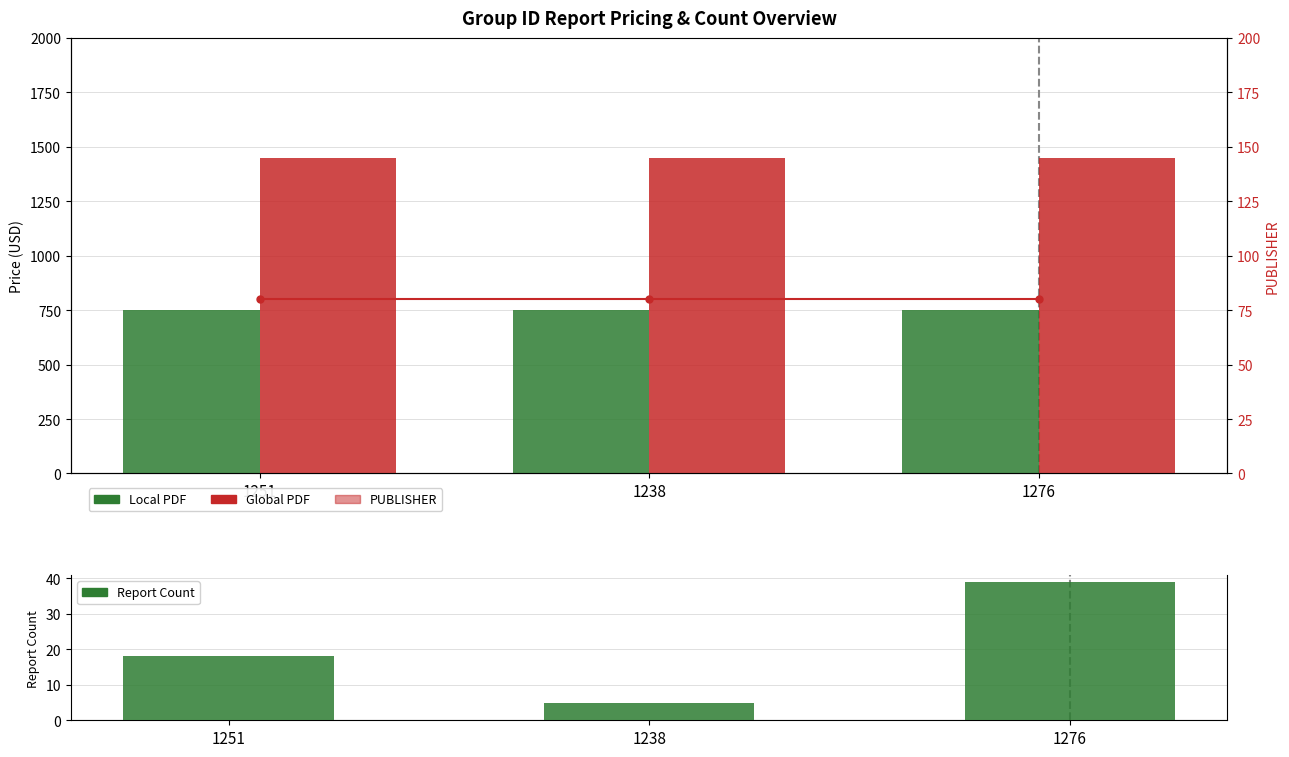

List the labels in order of PUBLISHER value, largest first.

1251, 1238, 1276